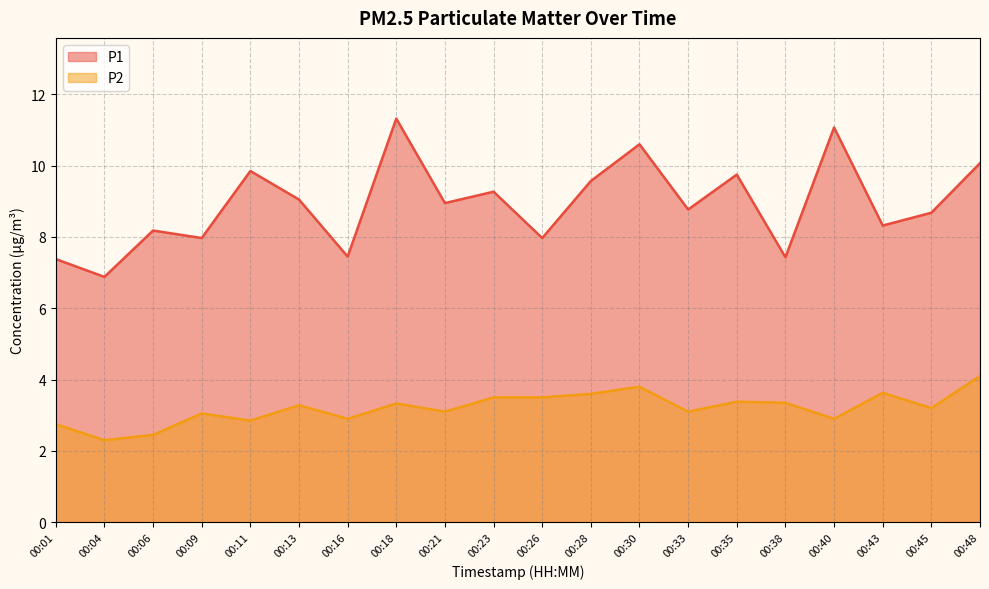

True or false: P2 and P1 cross at least once.

False